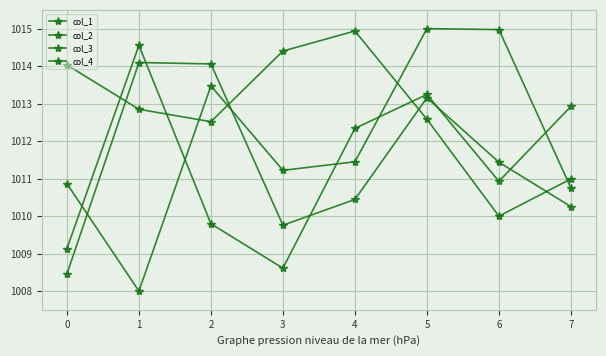

Reading left to right, extract all data points from this chart.

col_1: 0=1008.5	1=1014.1	2=1014.1	3=1009.8	4=1010.4	5=1013.2	6=1011.4	7=1010.3
col_2: 0=1009.1	1=1014.6	2=1009.8	3=1008.6	4=1012.3	5=1013.2	6=1010.9	7=1012.9
col_3: 0=1014.0	1=1012.8	2=1012.5	3=1014.4	4=1014.9	5=1012.6	6=1010.0	7=1011.0
col_4: 0=1010.9	1=1008.0	2=1013.5	3=1011.2	4=1011.4	5=1015.0	6=1015.0	7=1010.7